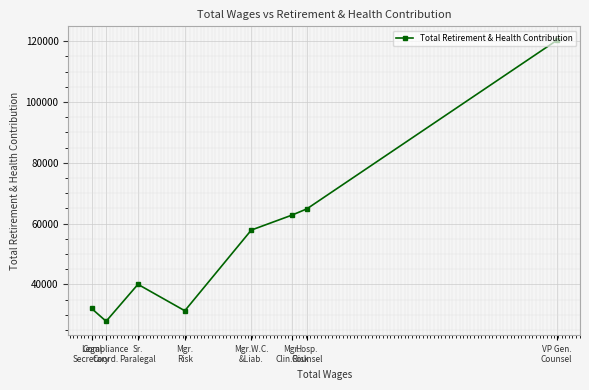

What is the value of the 3rd point from the left?

39999